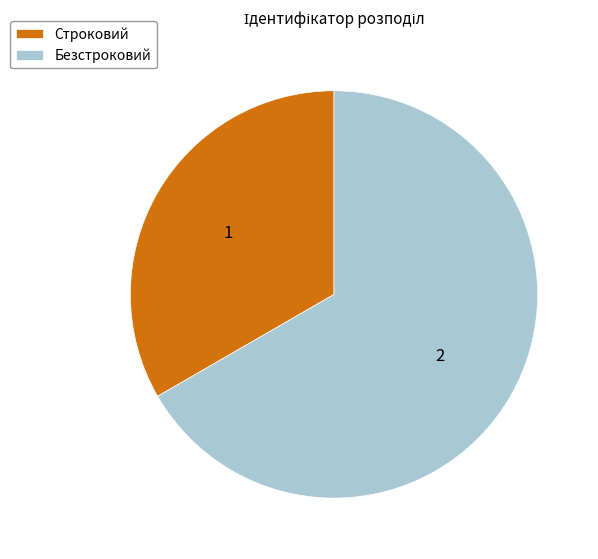

Is Строковий the majority of the pie?

No